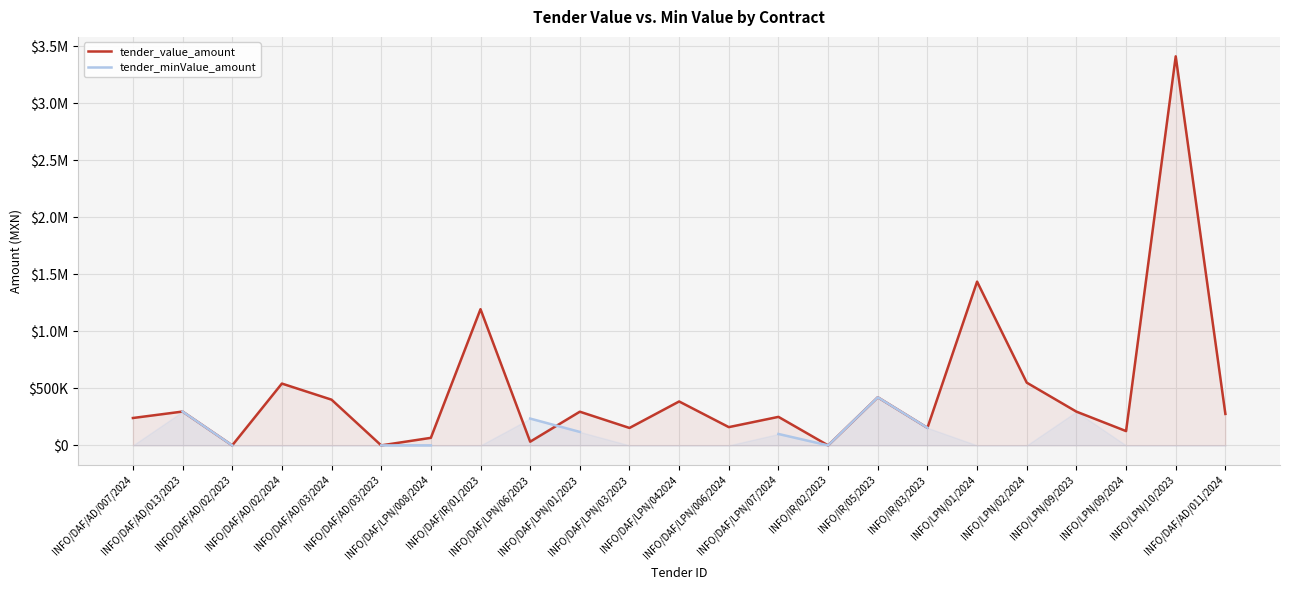

The value of tender_minValue_amount at INFO/LPN/09/2023 is 206201.9. True or false?

False